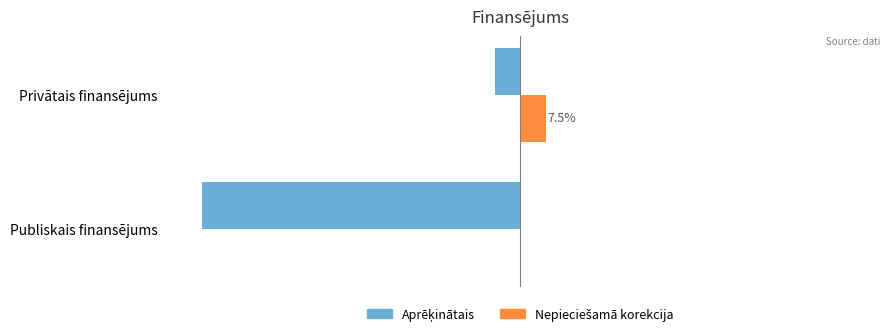

At which category is the sum across all series the highest?

Privātais finansējums